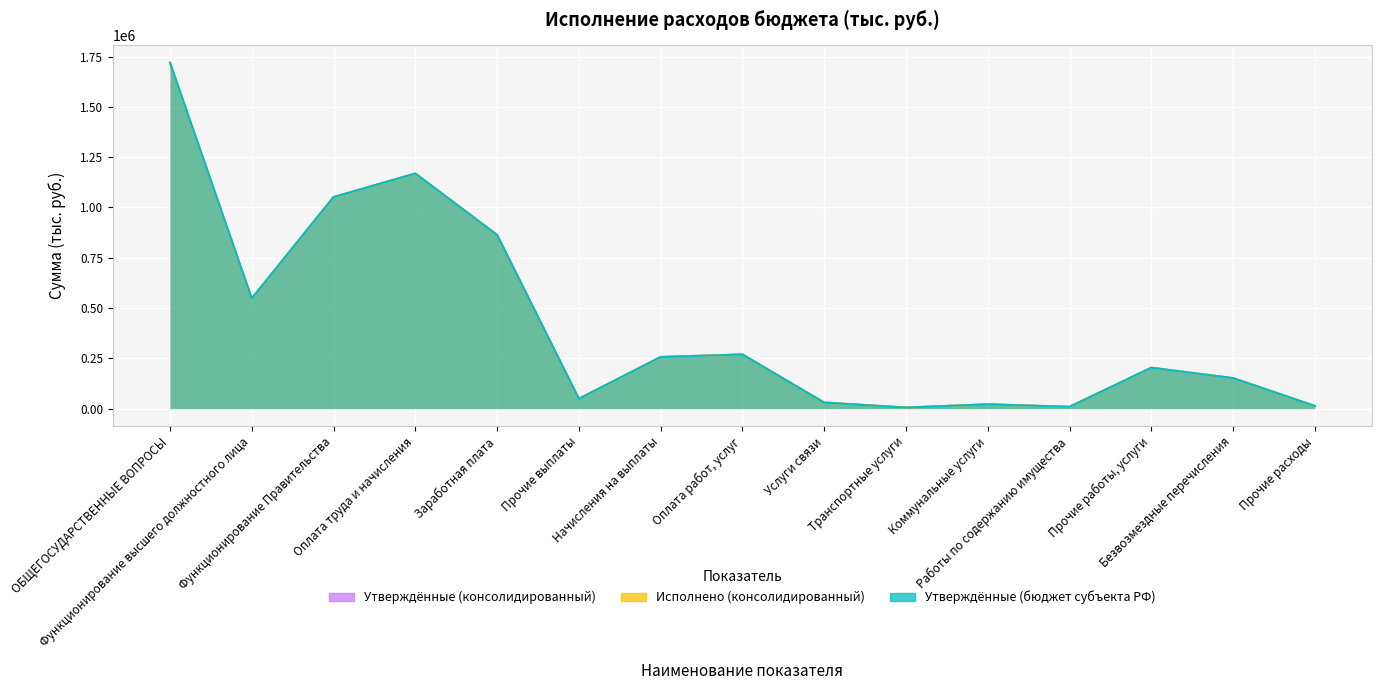

True or false: Утверждённые (консолидированный) and Утверждённые (бюджет субъекта РФ) cross at least once.

False